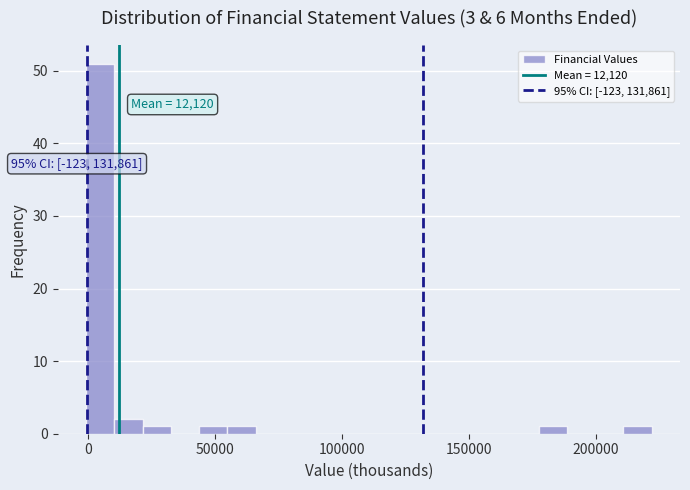

Around what value on the x-axis is the tallest bar? Give the approximate position of its centre, as read against the axis.

5000